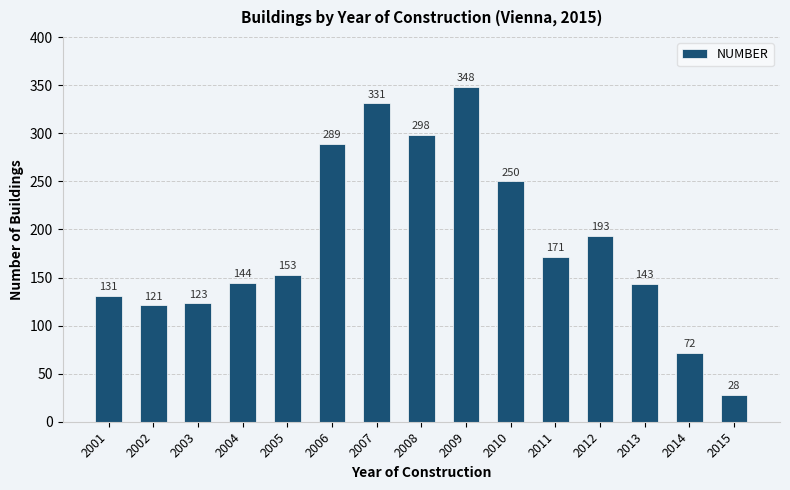

Which has a higher value, 2001 or 2008?

2008